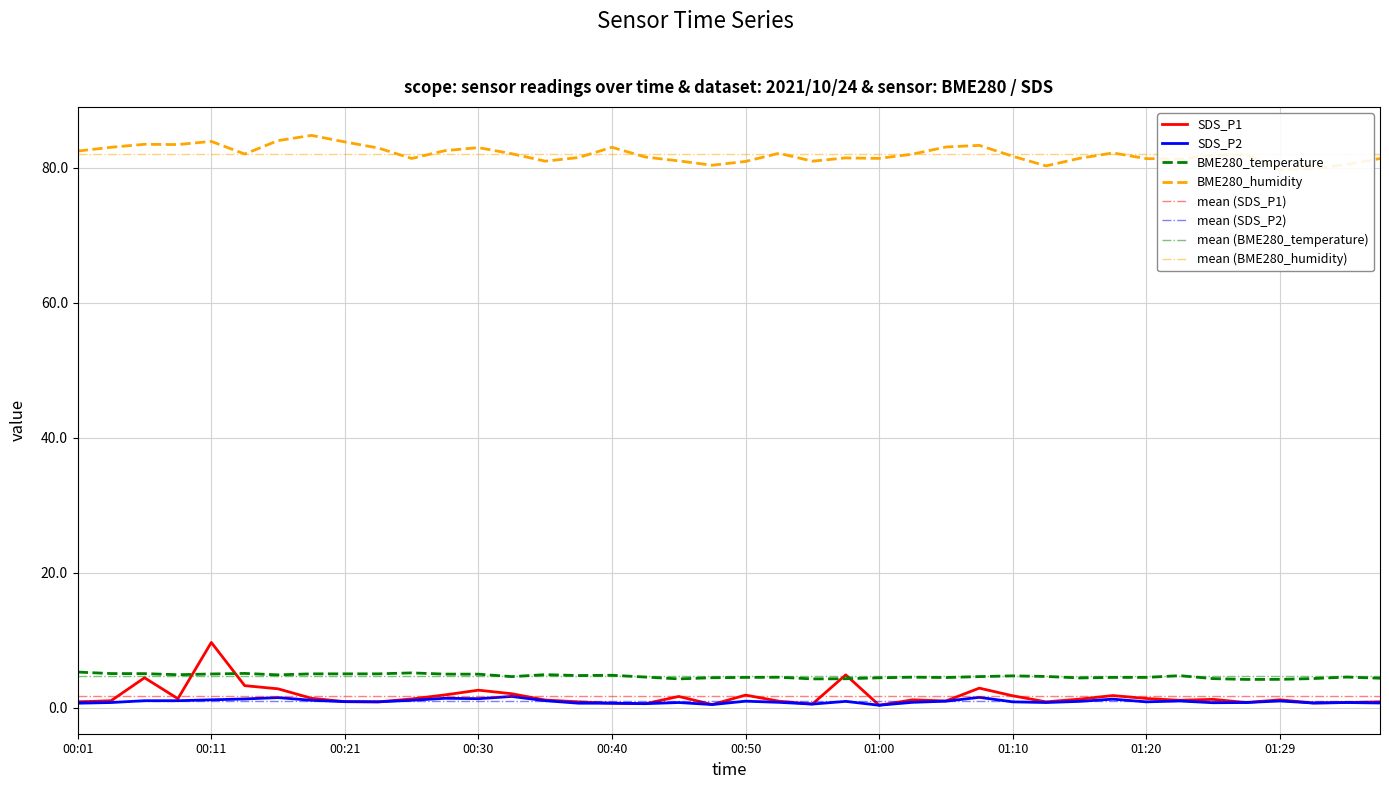

True or false: SDS_P2 and SDS_P1 cross at least once.

False